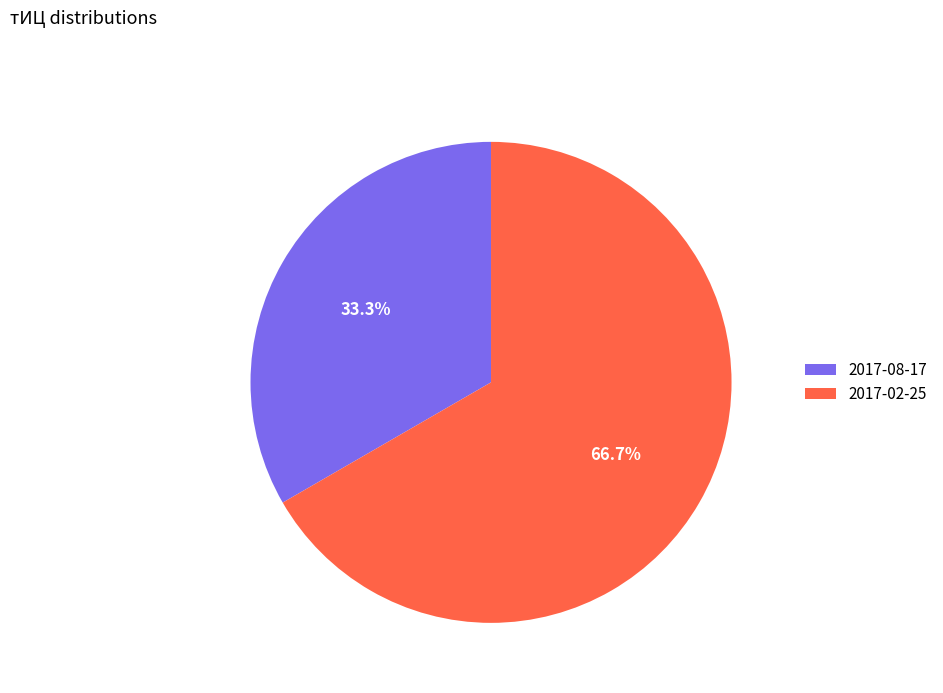

Which category has the smallest portion of the pie?

2017-08-17